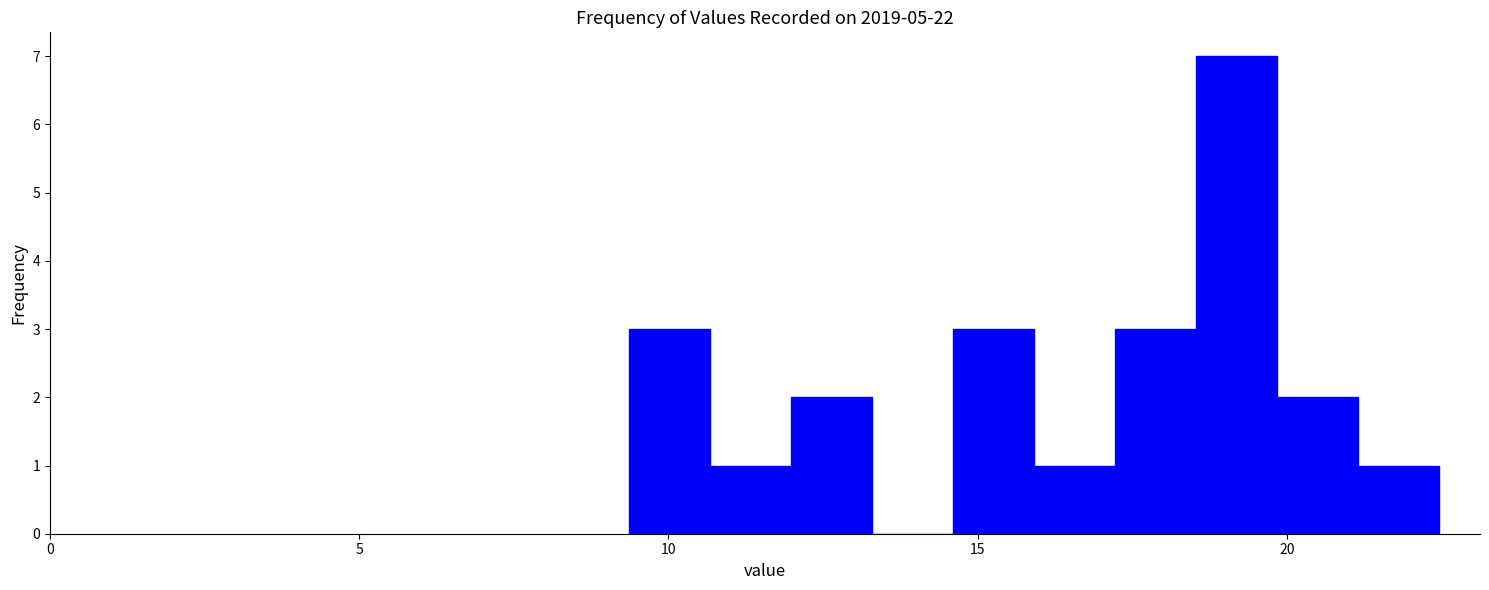

Around what value on the x-axis is the tallest bar? Give the approximate position of its centre, as read against the axis.

19.0